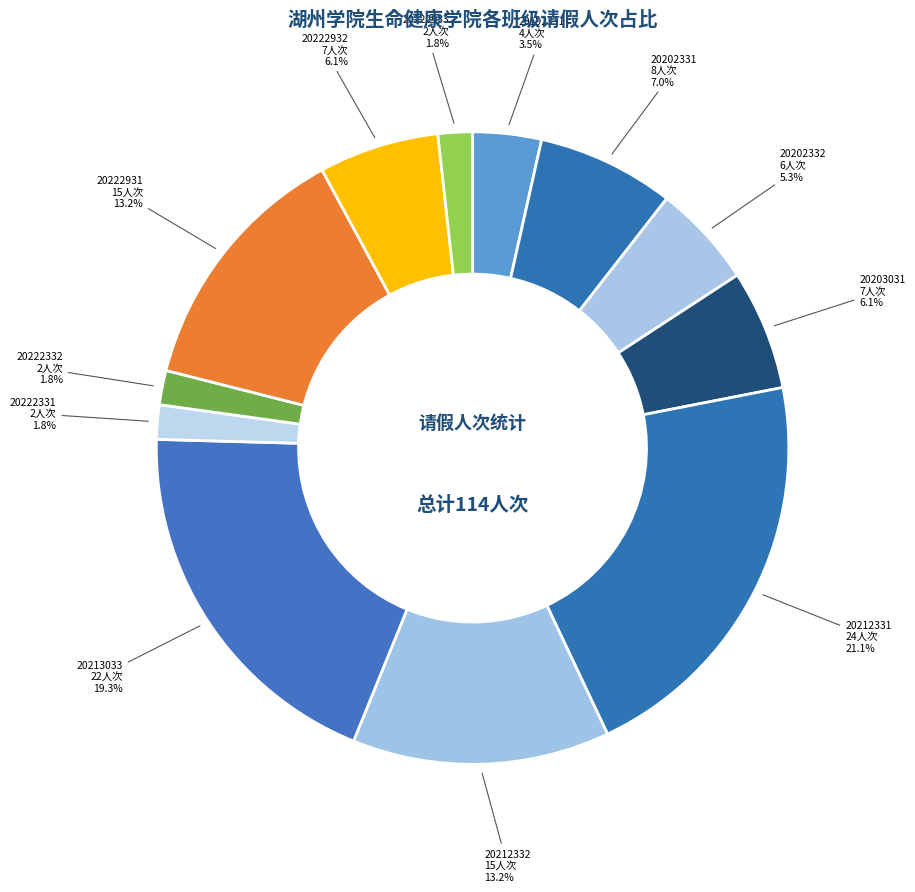

How many segments does this pie chart have?

12